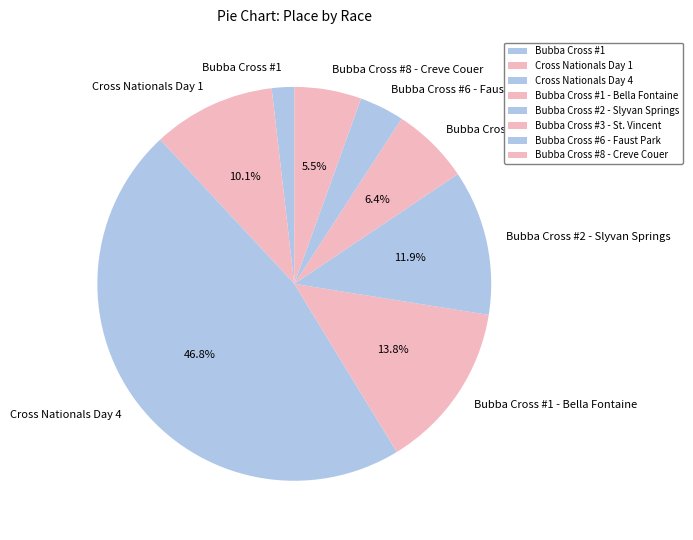

What percentage is the Cross Nationals Day 4 slice, to the nearest percent?

47%